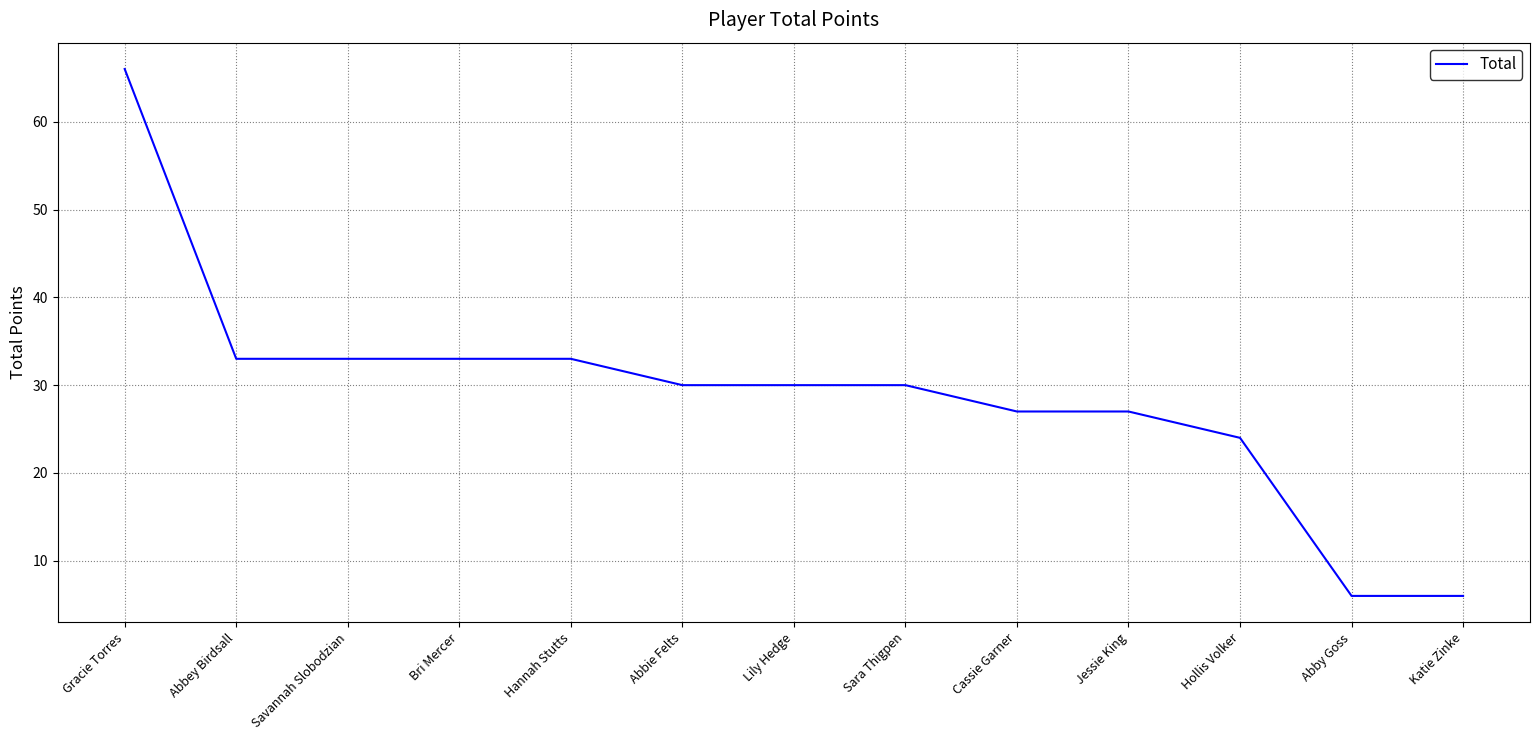

What is the sum of the values at Cassie Garner and Bri Mercer?

60